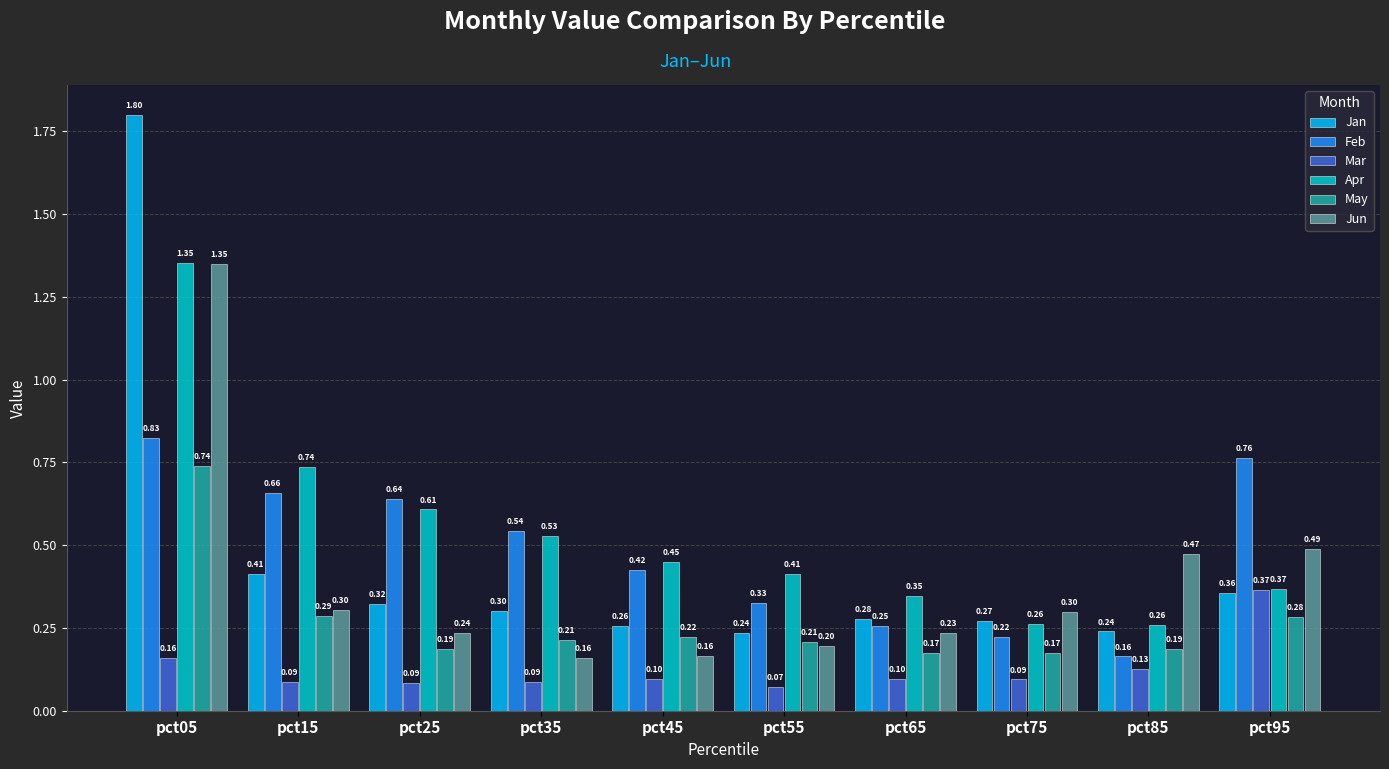

What is the approximate value of Apr at pct75?

0.3